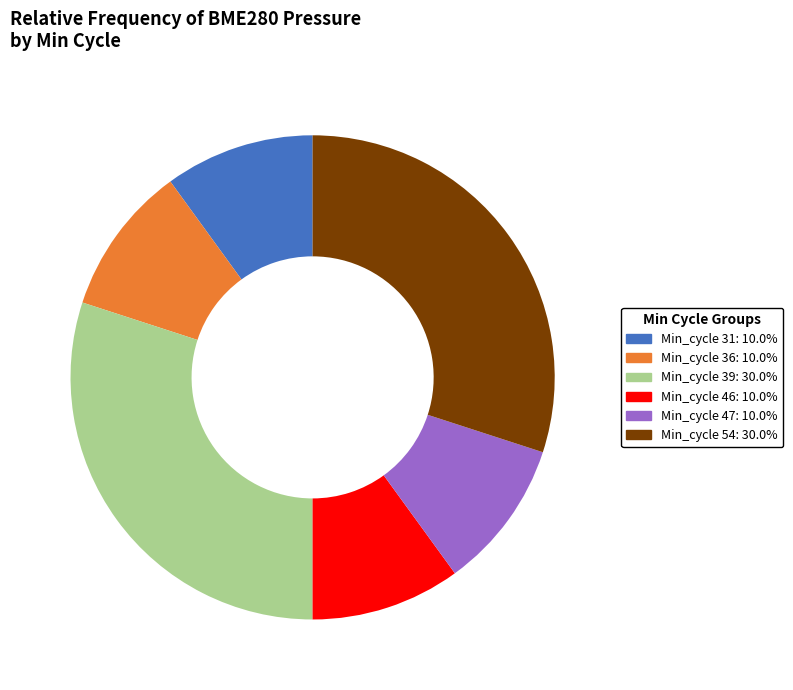

Is there any slice that represents more than half of the pie?

No